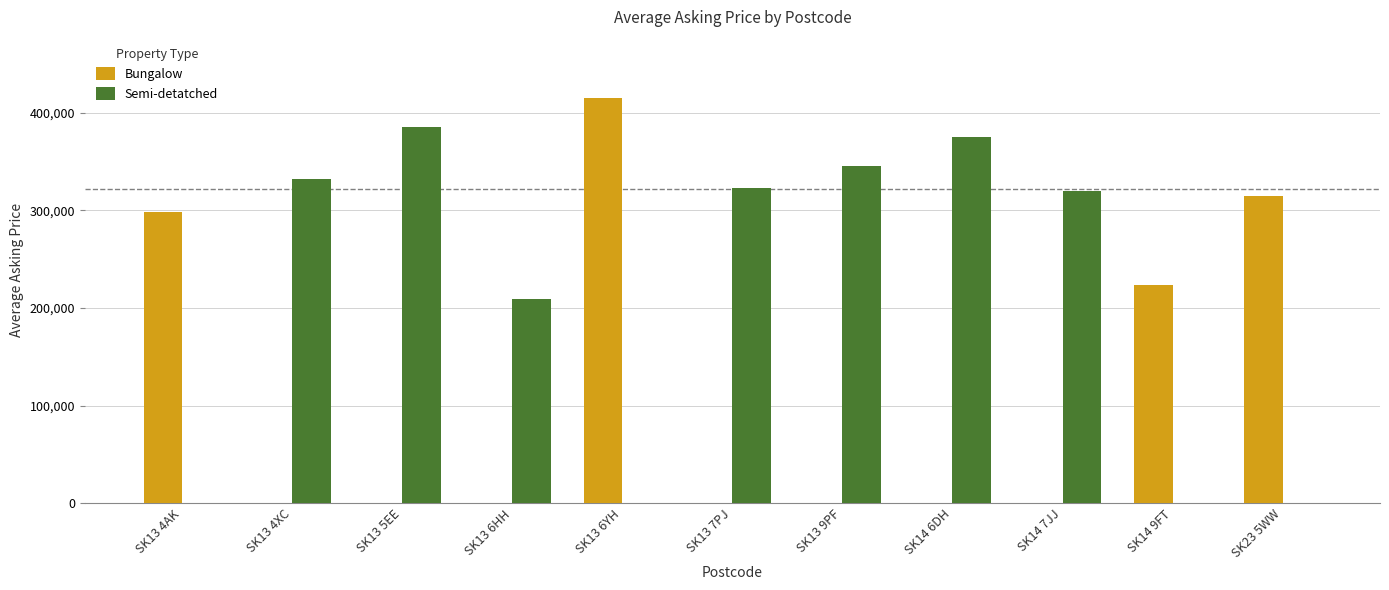

How many distinct data groups are displayed?

2